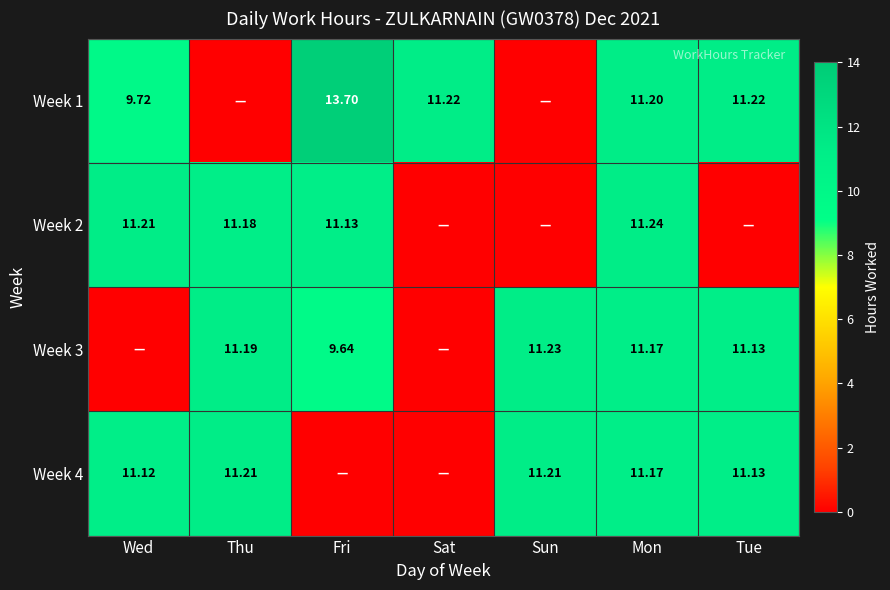

Between Tue and Wed, which is larger?

Tue